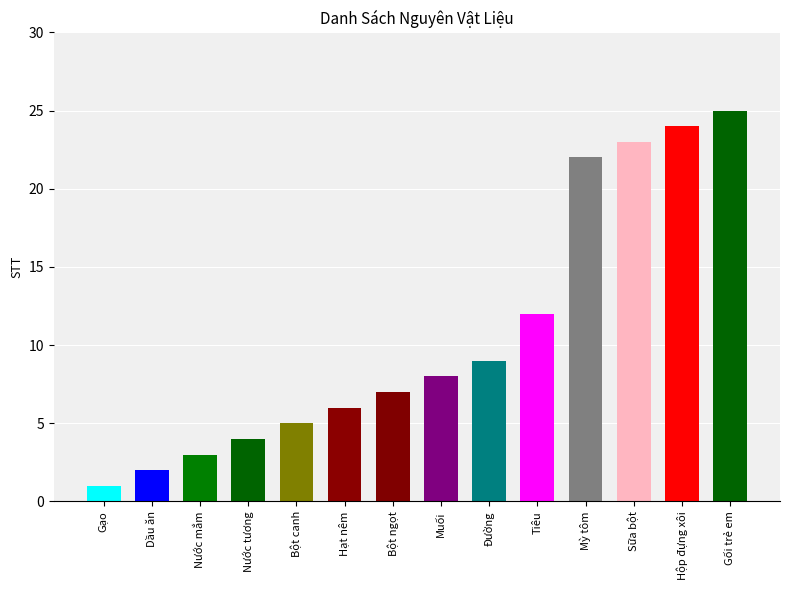

At which label does the data first exceed 8?

Đường